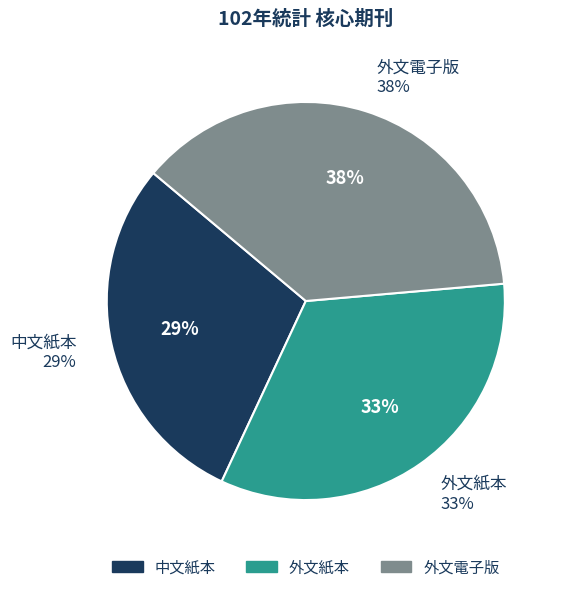

Combined, do 外文紙本 and 中文紙本 account for over 50%?

Yes